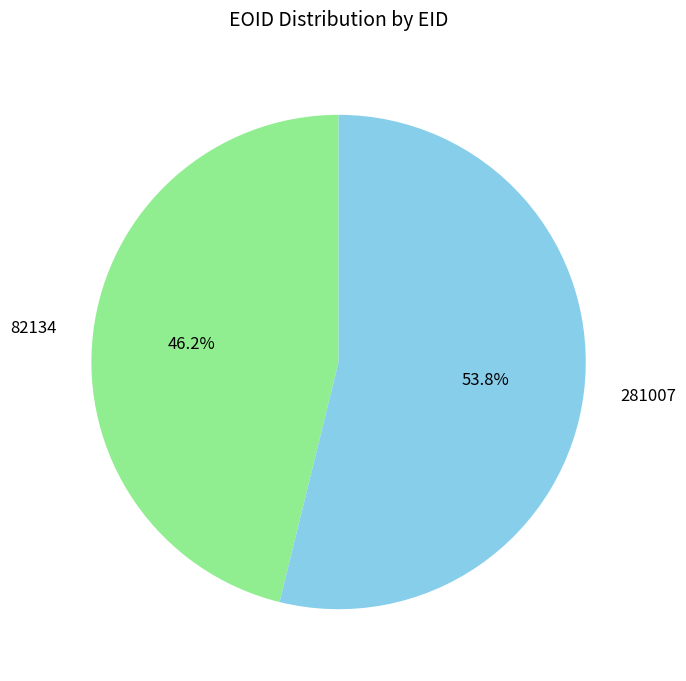

What percentage is the 82134 slice, to the nearest percent?

46%